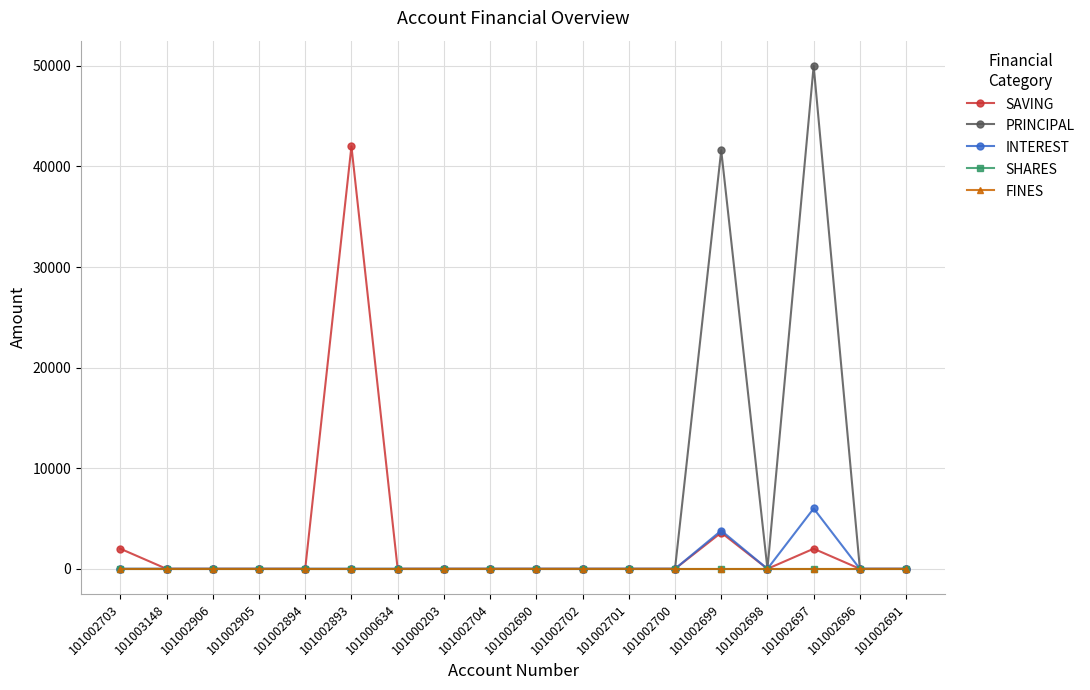

Is this an area chart (filled region under the line)?

No